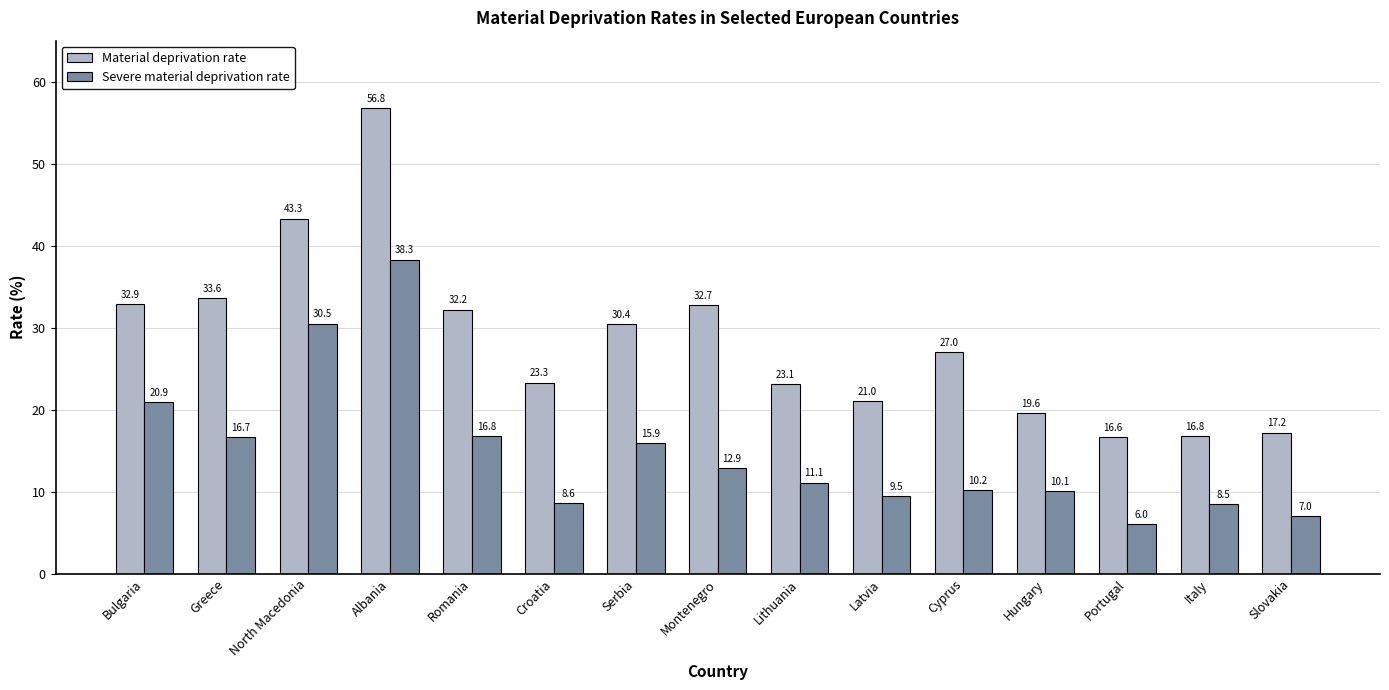

Count the number of categories in the chart.

15